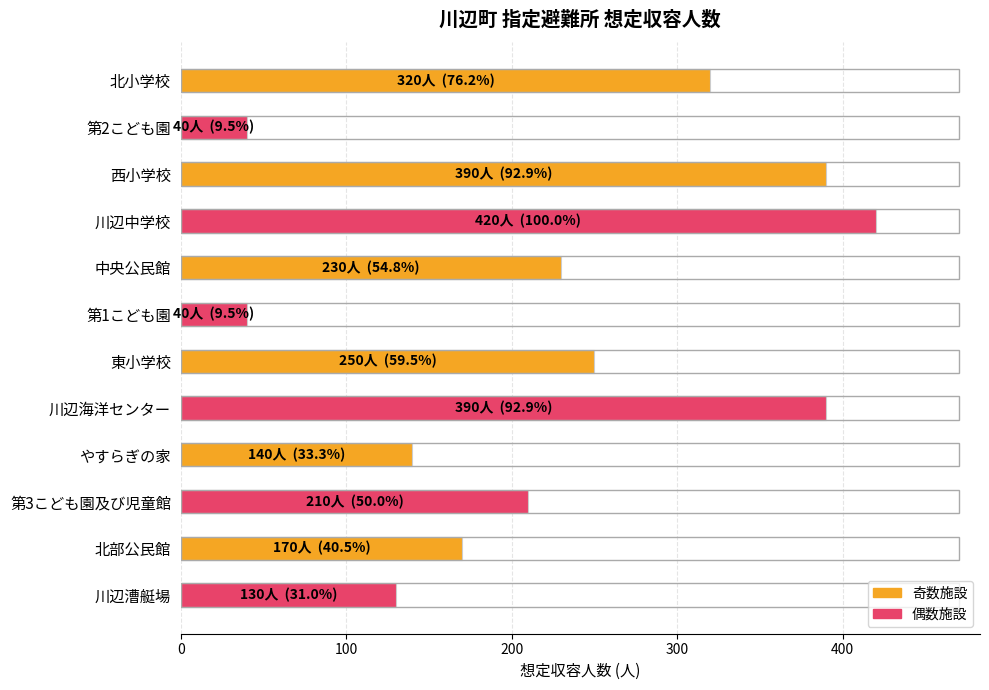

What is the maximum value shown in the chart?

420